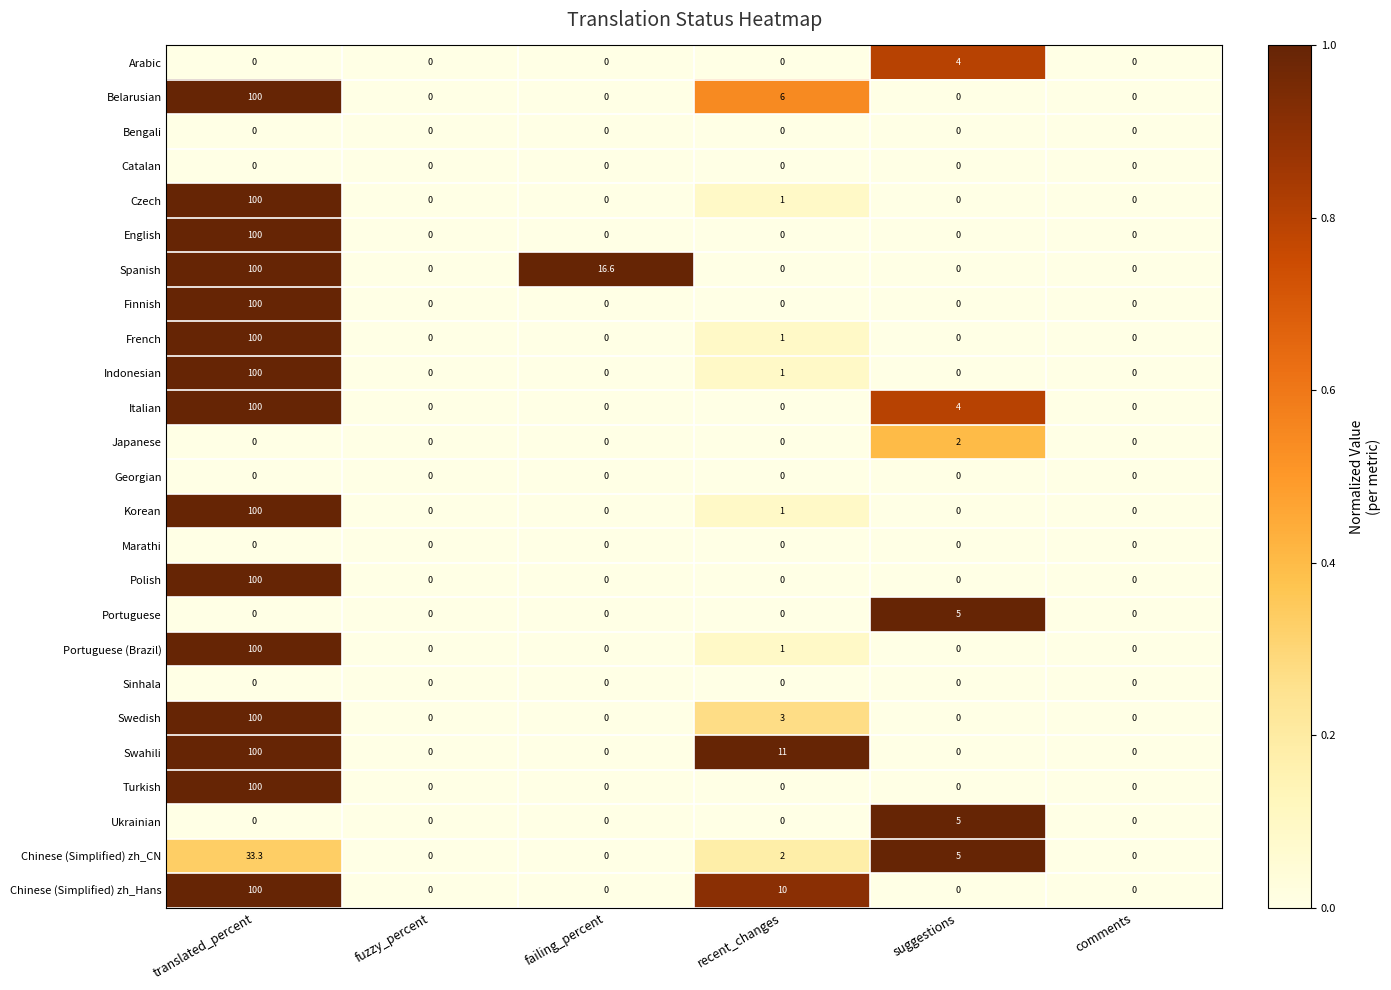

Which series has the largest total across all categories?

Spanish